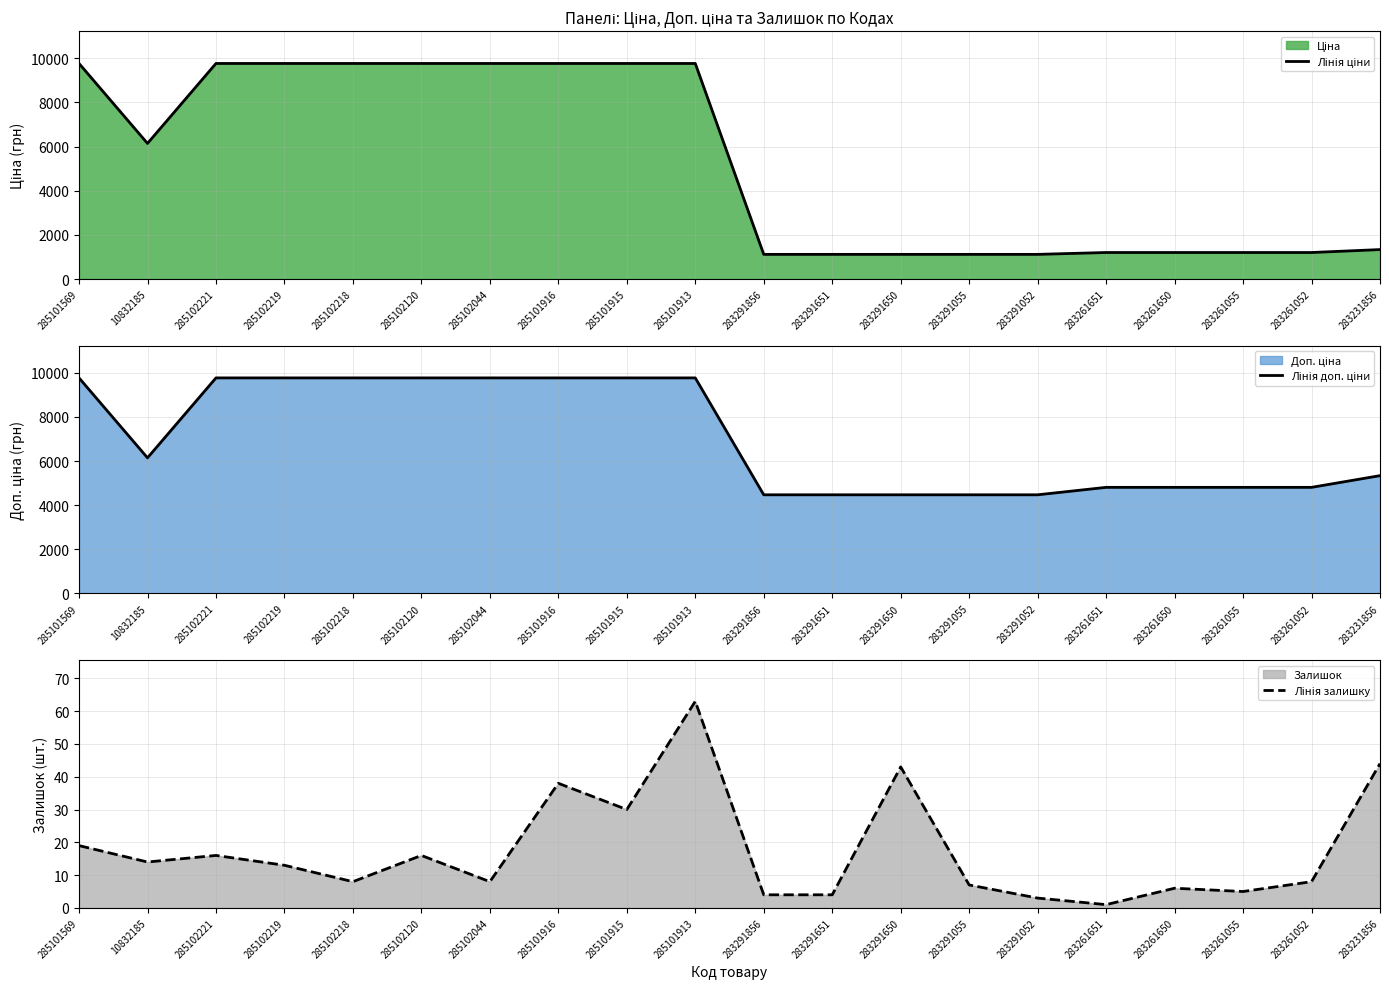

At which label is Лінія залишку closest to 32?

285101915